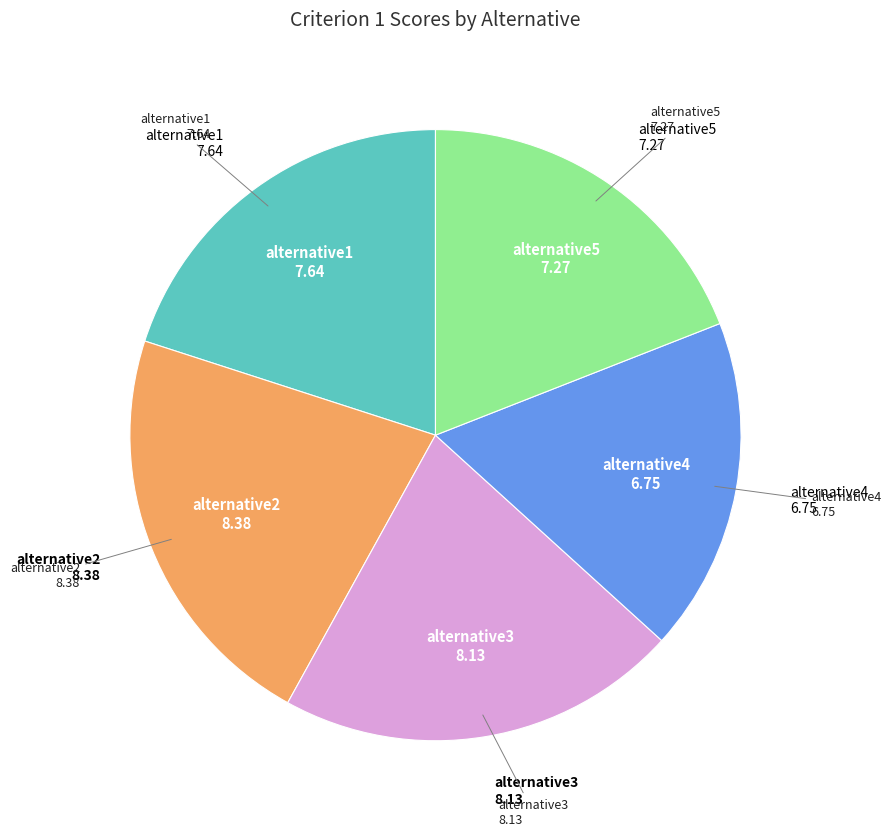

How many segments does this pie chart have?

5